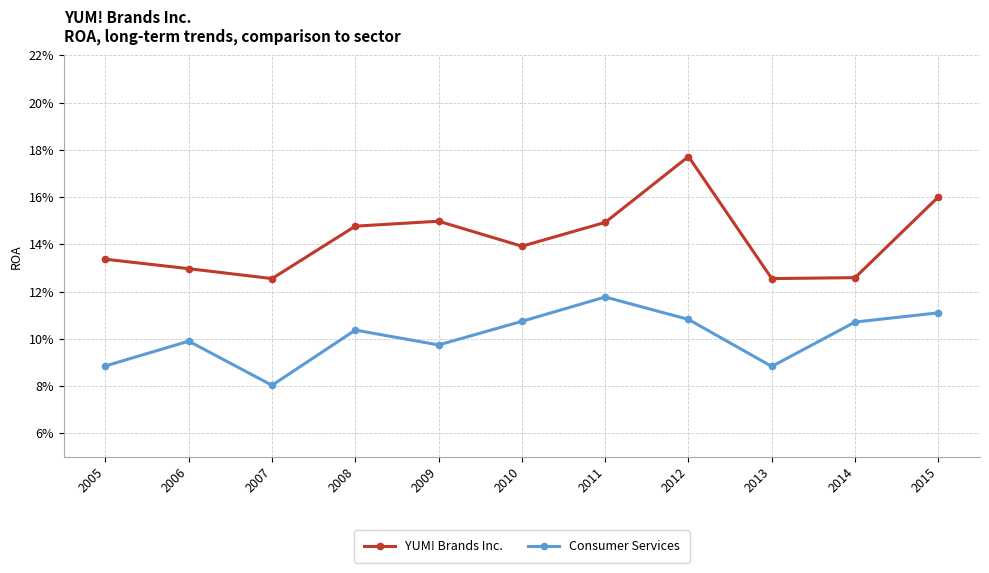

How many Consumer Services values are between 0 and 1?

11